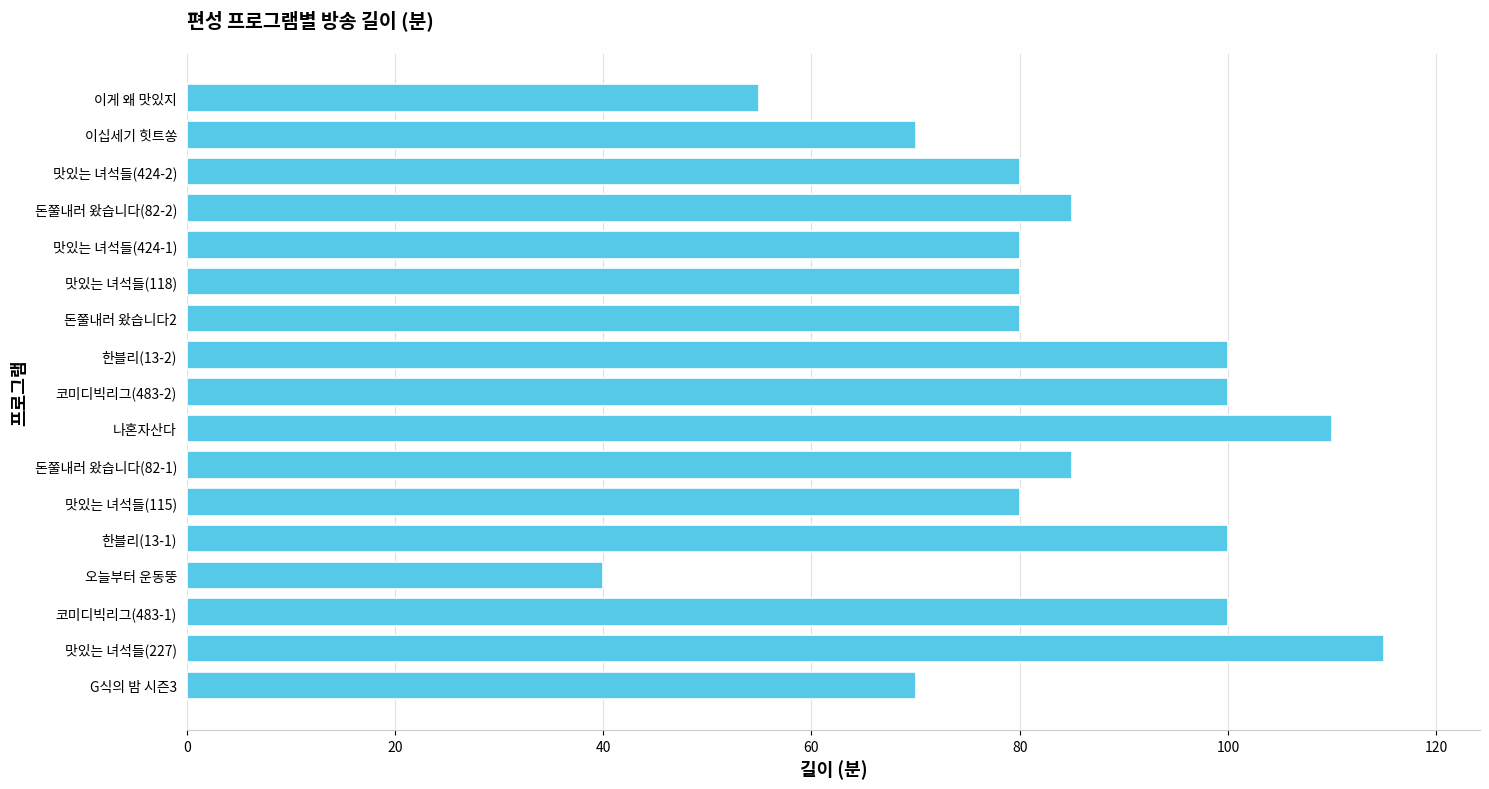

What is the minimum value shown in the chart?

40